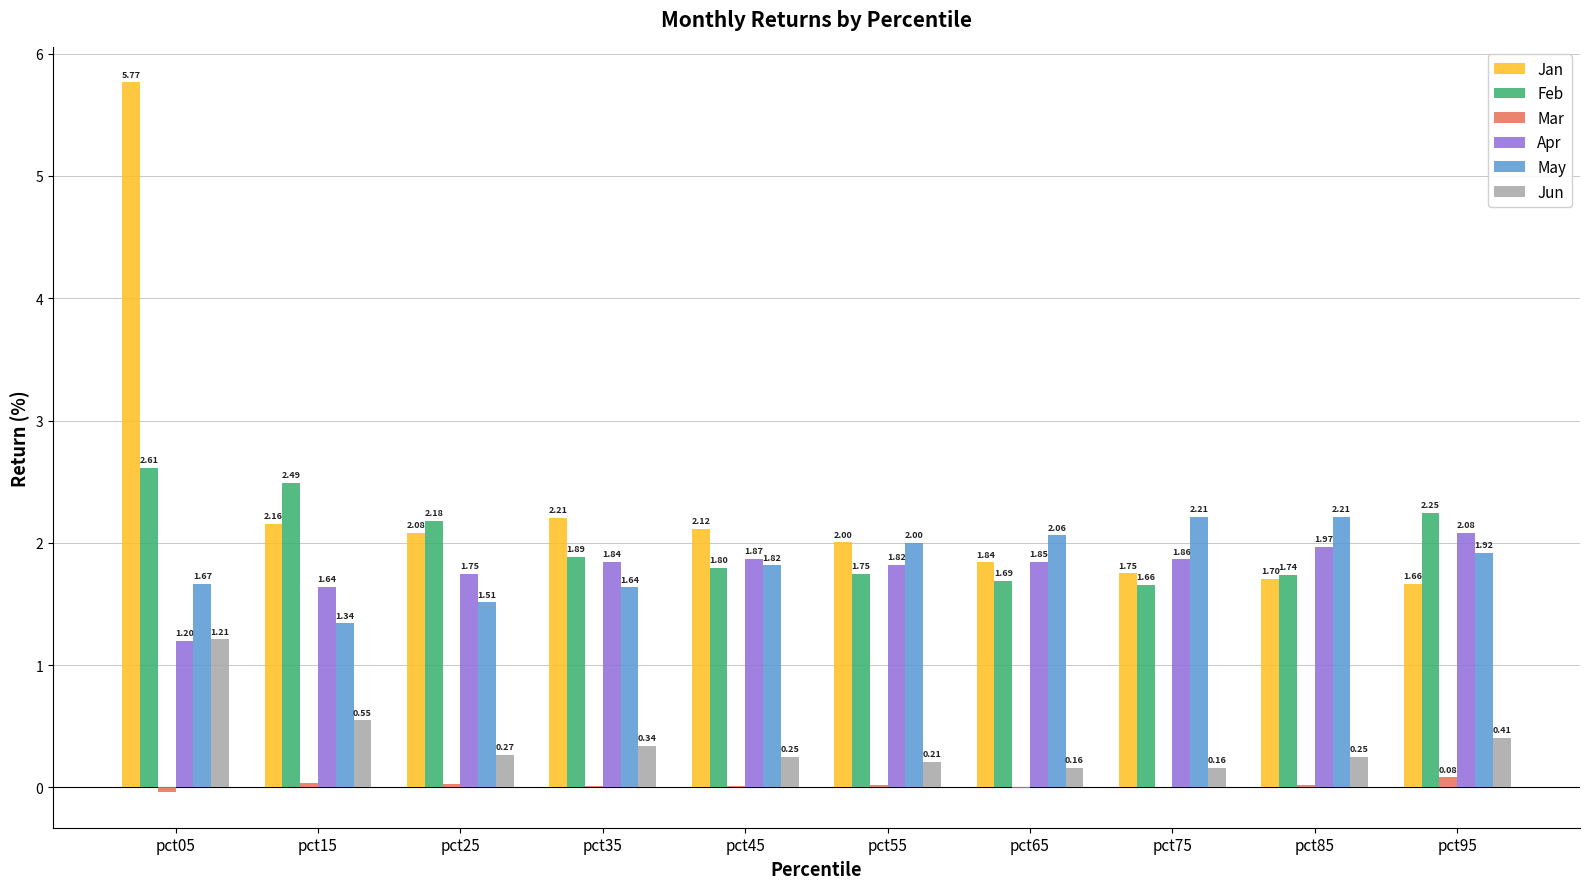

Is the value of May at pct45 greater than the value of Feb at pct45?

Yes